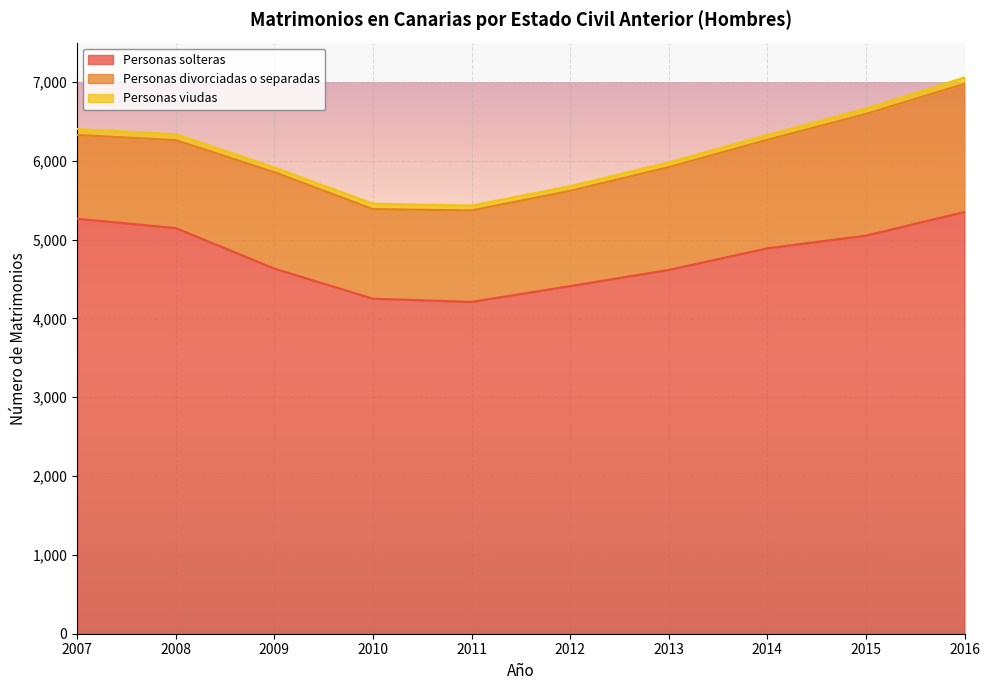

At how many categories does at least one series exceed 427?

10